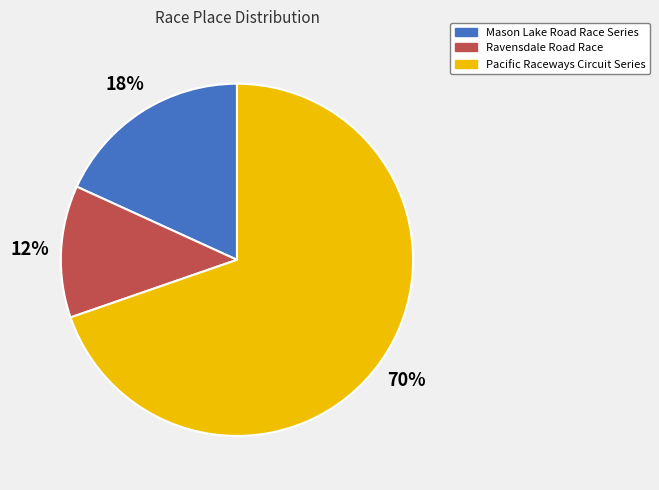

To the nearest percent, what is the combined percentage of Ravensdale Road Race and Mason Lake Road Race Series?

30%